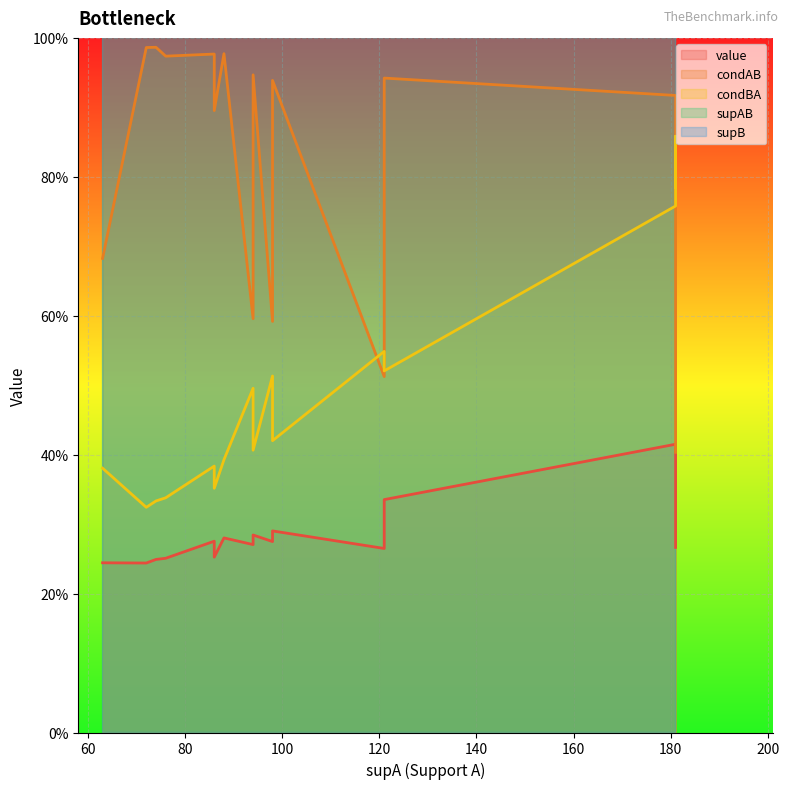

True or false: value has more than 0 points higher than both neighbors.

False